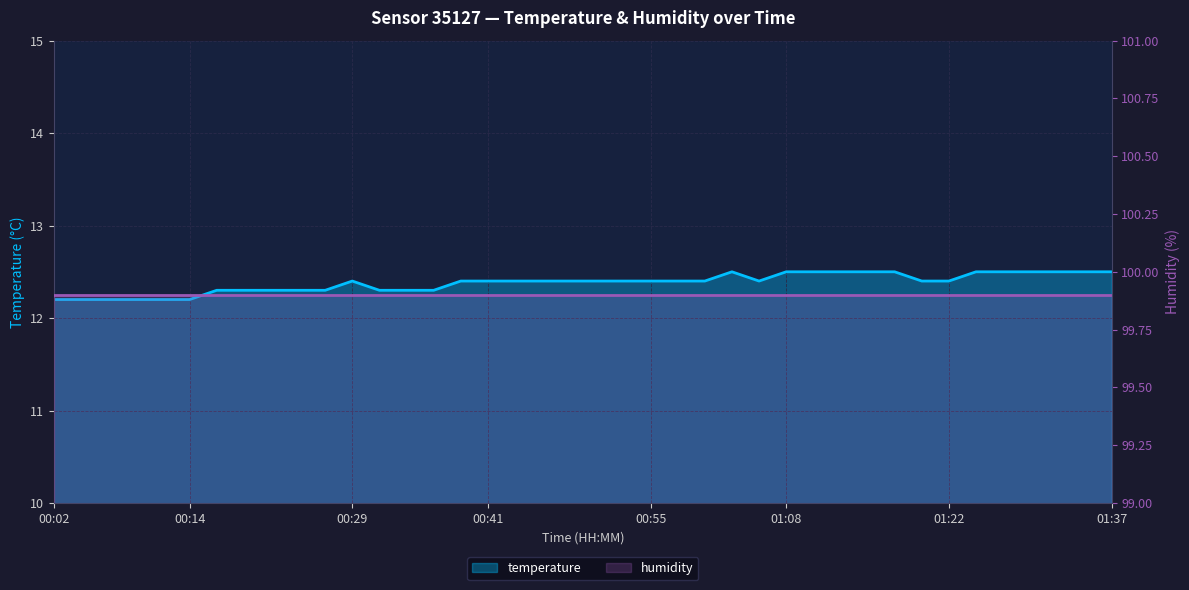

At which category does the chart reach its minimum across all series?

00:02